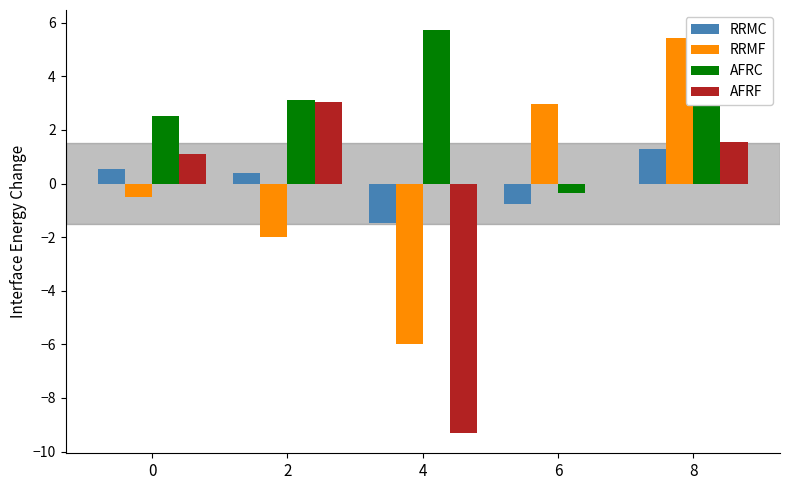

What is the sum of the AFRF values at 4 and 2?

-6.3